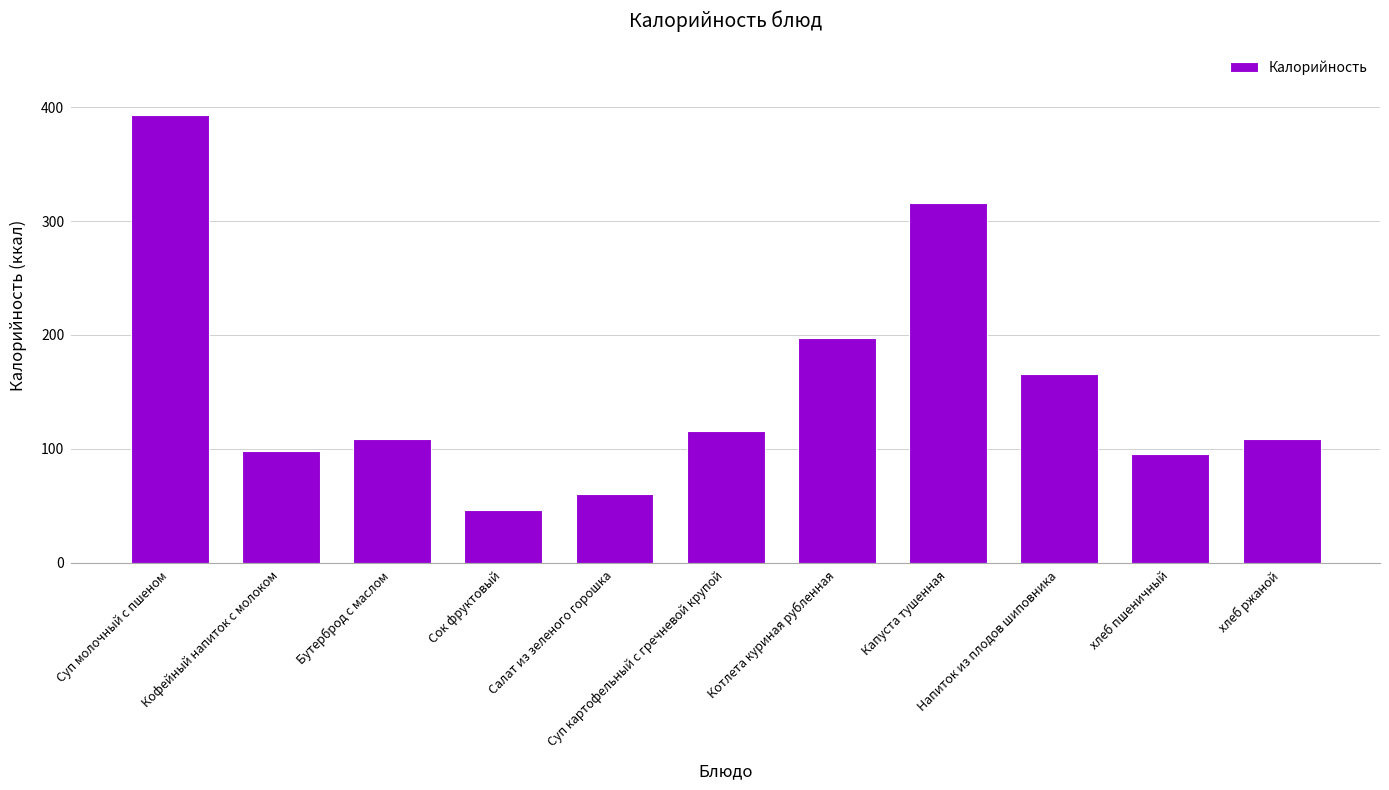

Reading right to left, transcribe all the data shown in this chart.

хлеб ржаной=109.0	хлеб пшеничный=95.0	Напиток из плодов шиповника=165.4	Капуста тушенная=315.7	Котлета куриная рубленная=197.2	Суп картофельный с гречневой крупой=115.7	Салат из зеленого горошка=60.0	Сок фруктовый=46.0	Бутерброд с маслом=109.0	Кофейный напиток с молоком=98.0	Суп молочный с пшеном=393.4